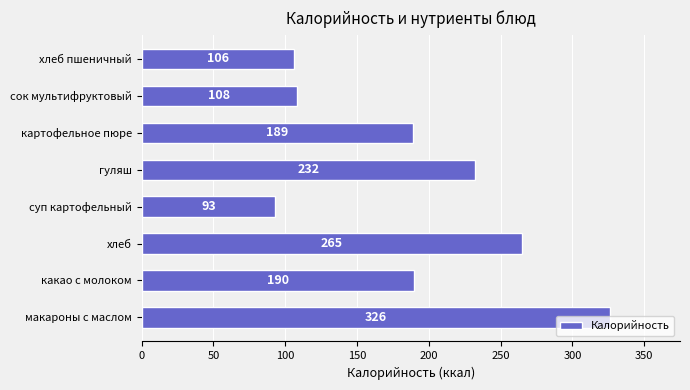

What is the sum of the values at сок мультифруктовый and какао с молоком?

298